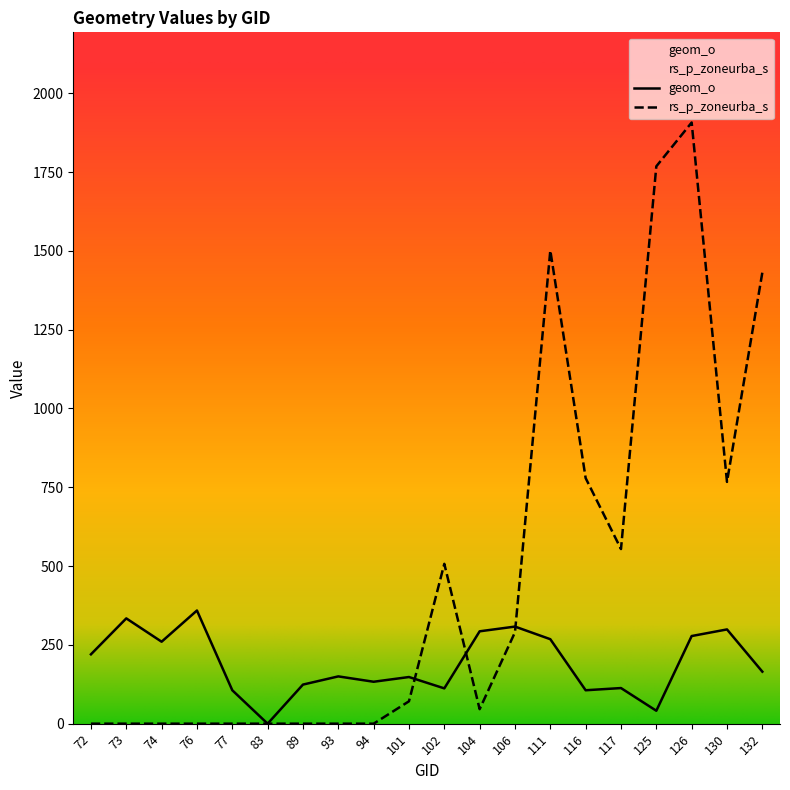

List the series in order of their peak value, highest first.

rs_p_zoneurba_s, geom_o